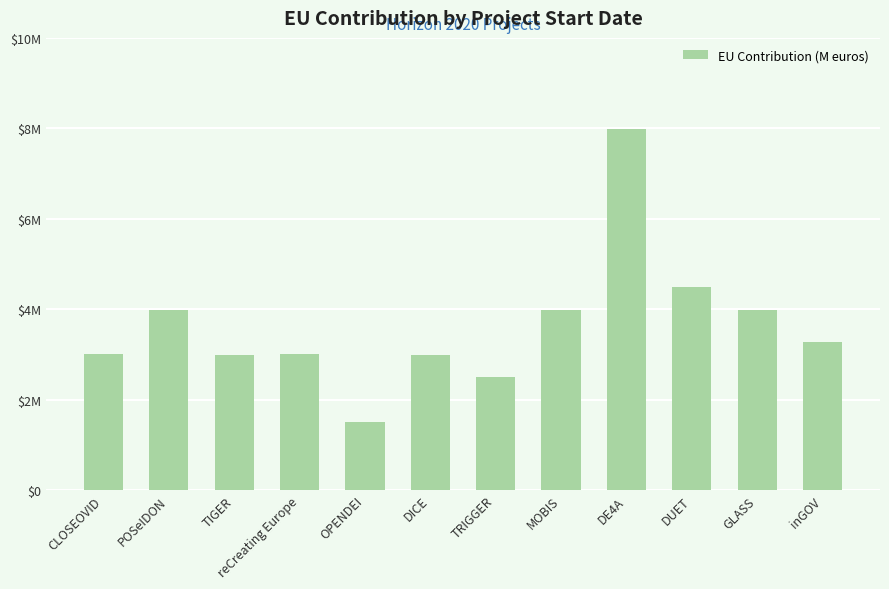

Are the bars horizontal?

No